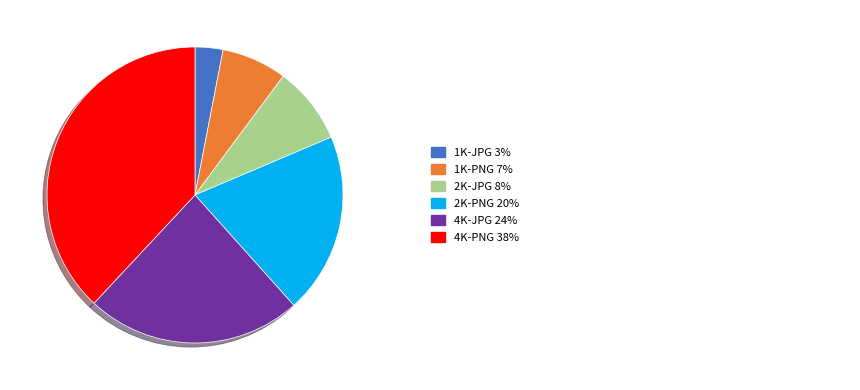

Does any single category account for the majority?

No